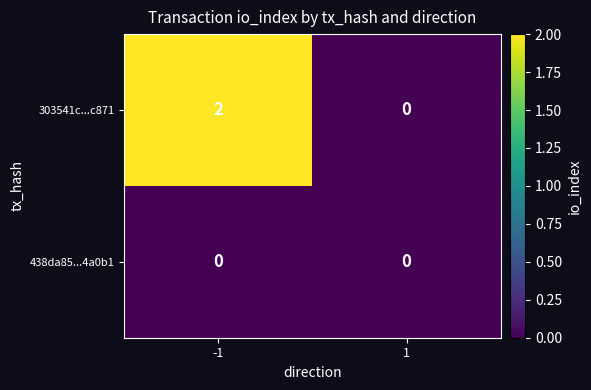

Is the value of 438da85...4a0b1 at -1 greater than the value of 303541c...c871 at -1?

No